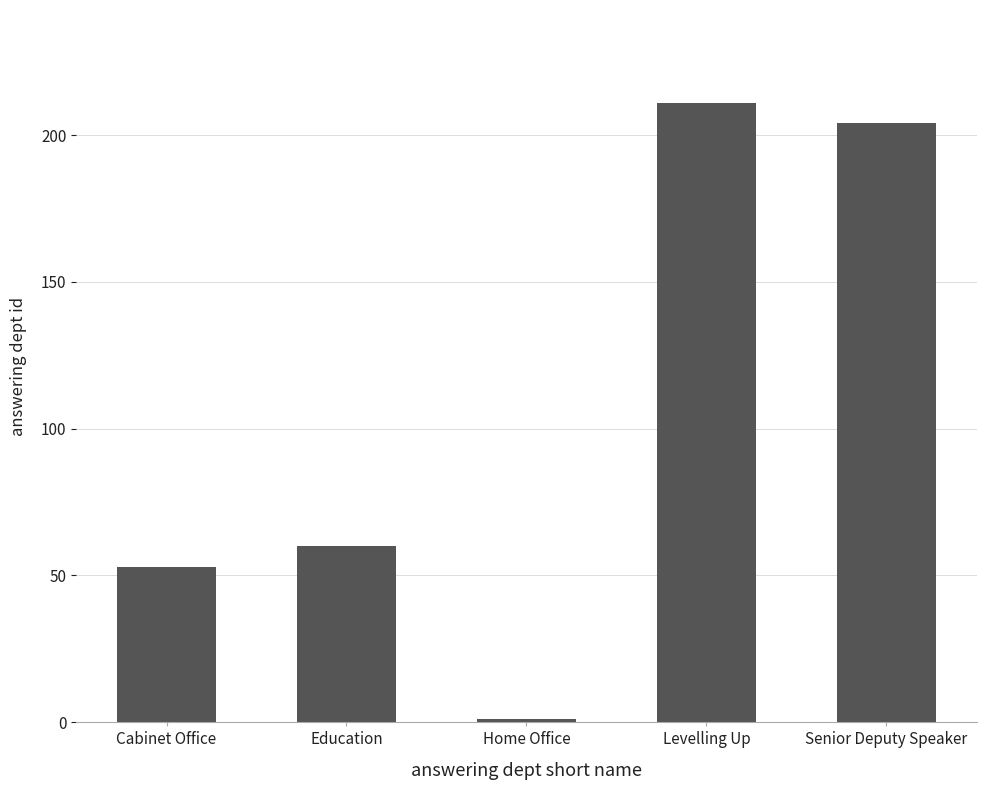

What position from the right is Levelling Up?

2